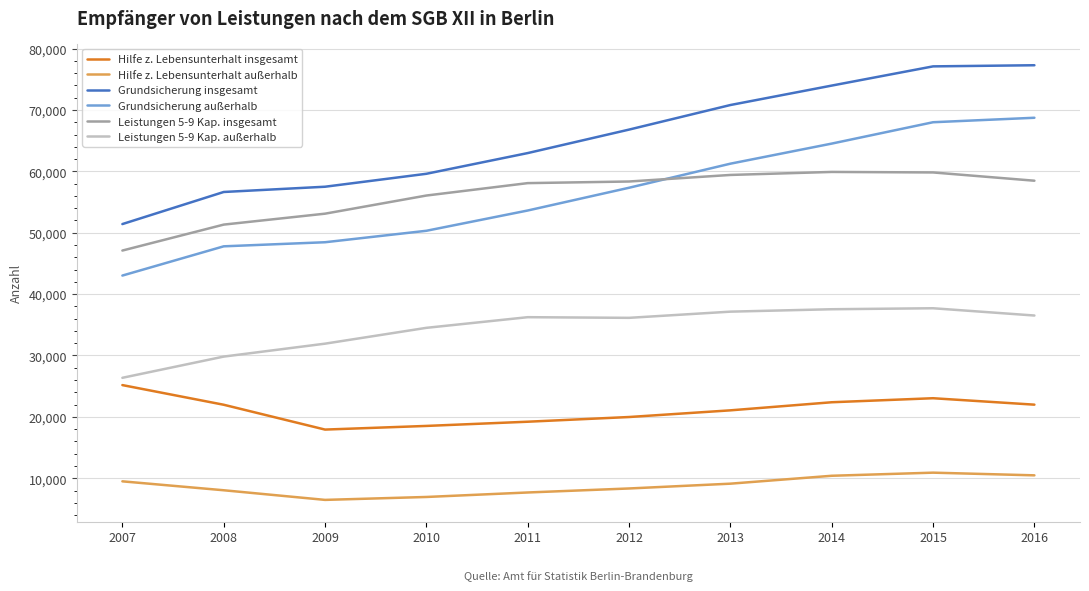

Which category has the lowest value in the Leistungen 5-9 Kap. außerhalb series?

2007